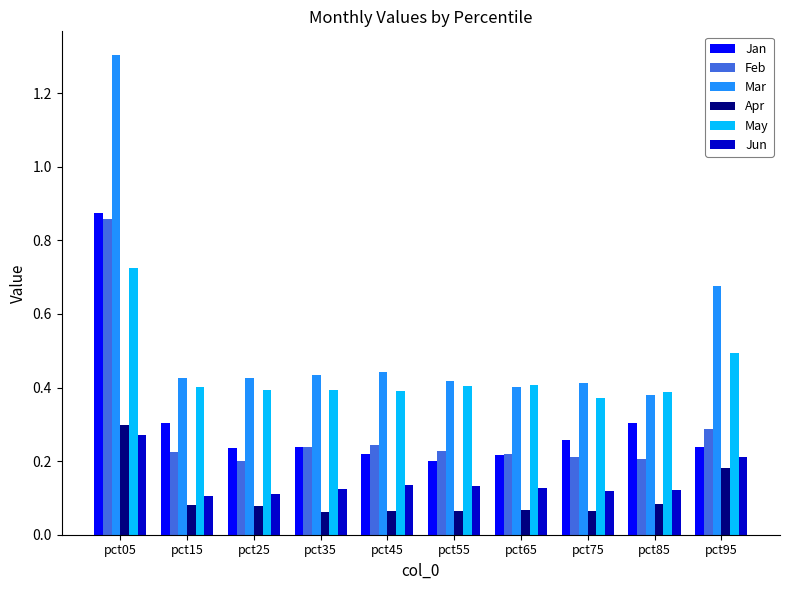

What is the difference between the highest and lowest values at pct05?

1.0